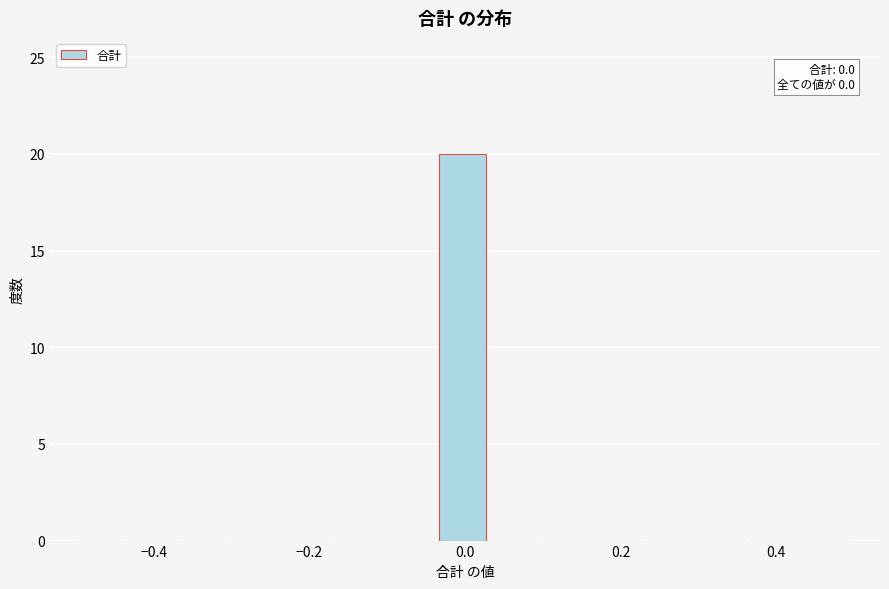

Read against the x-axis, roughly where is the centre of the tallest bar?

0.00